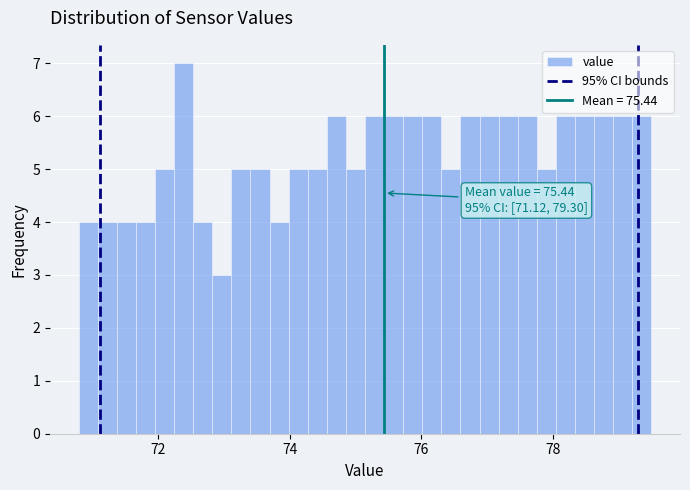

Read against the x-axis, roughly where is the centre of the tallest bar?

72.4